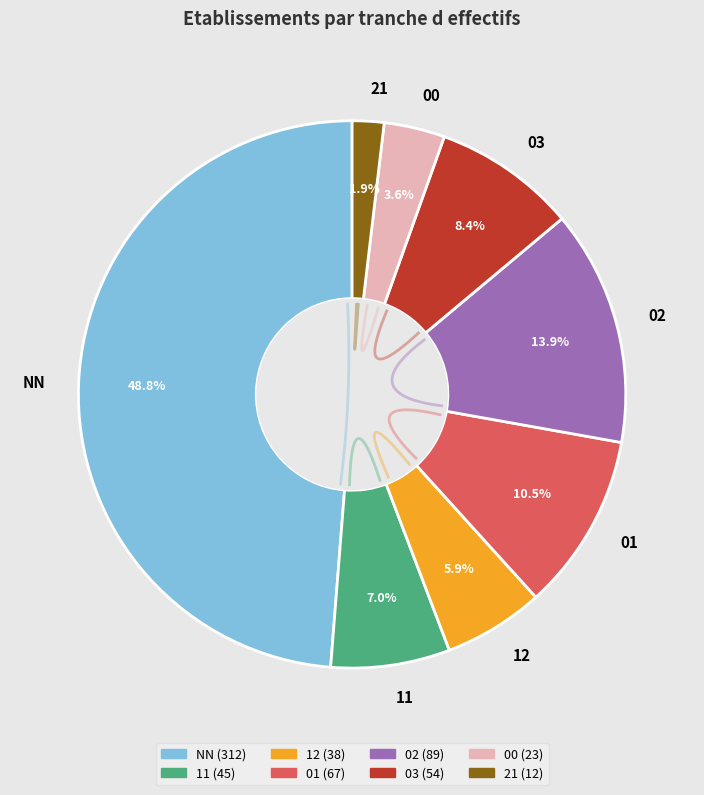

What is the largest slice in the pie chart?

NN